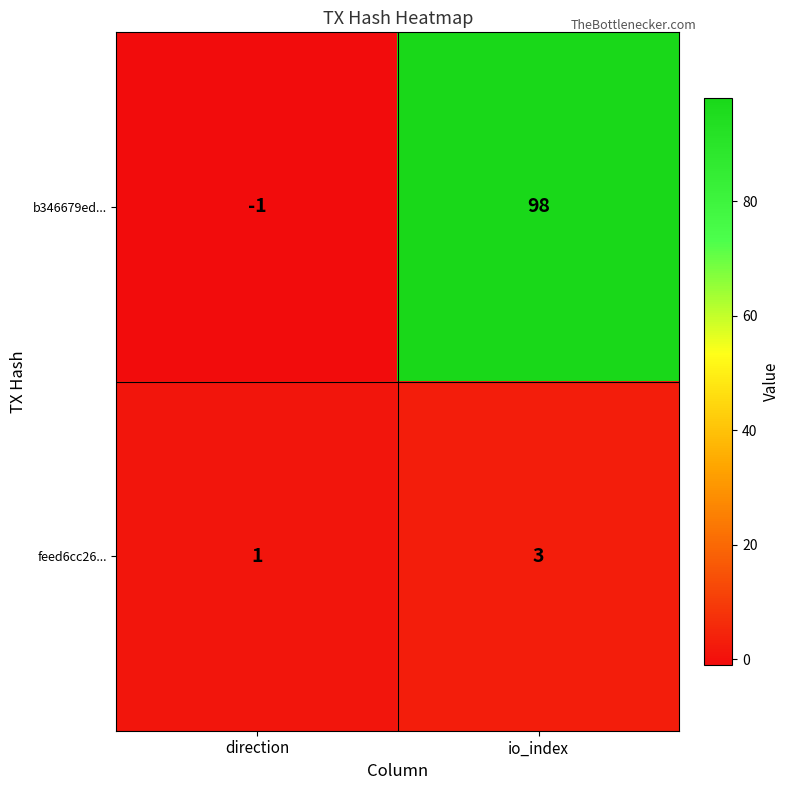

What is the spread (max minus min) of values at io_index?

95